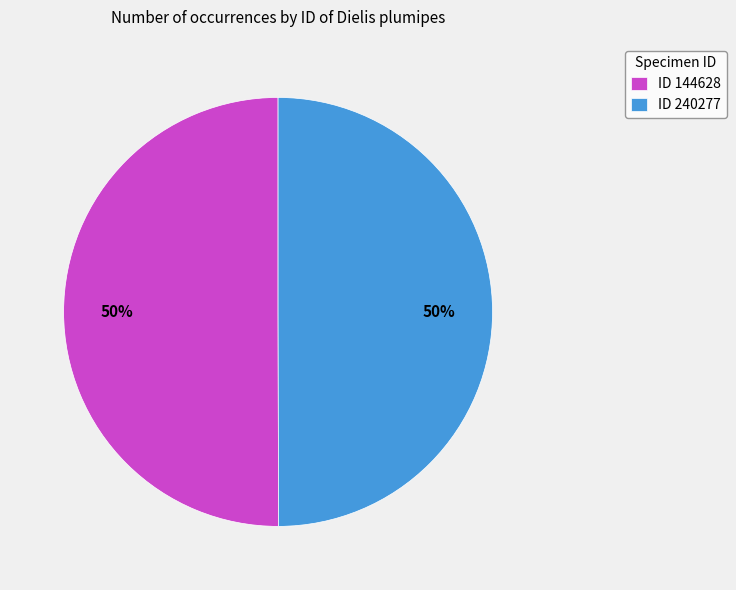

What is the ratio of the value at ID 240277 to the value at ID 144628?

1.0